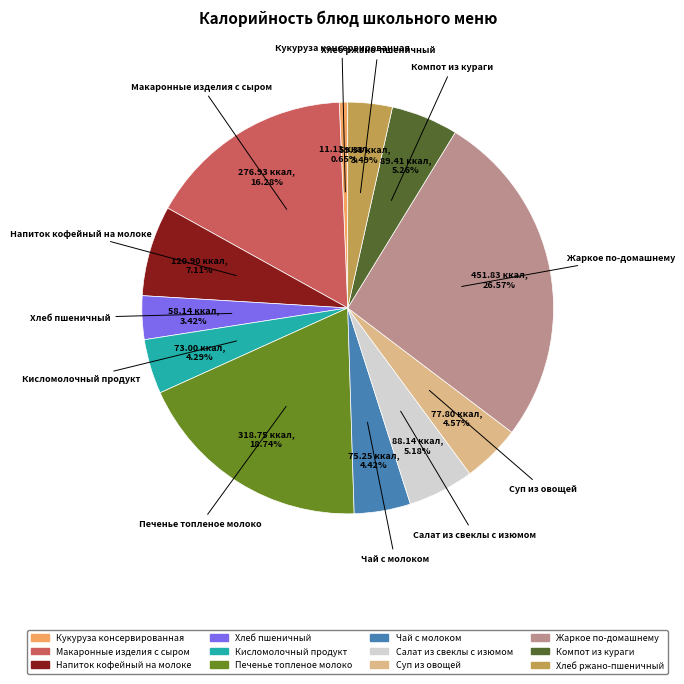

Which category has the smallest portion of the pie?

Кукуруза консервированная